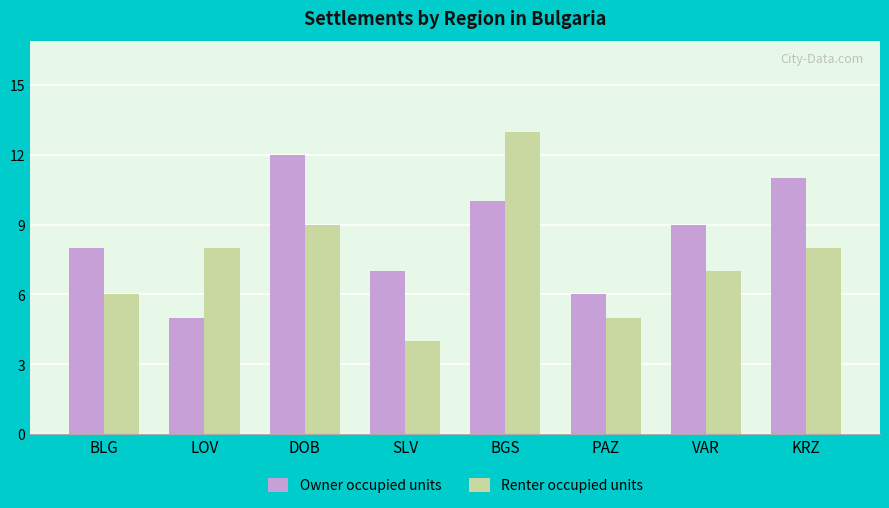

What is the sum of the Owner occupied units values at DOB and KRZ?

23